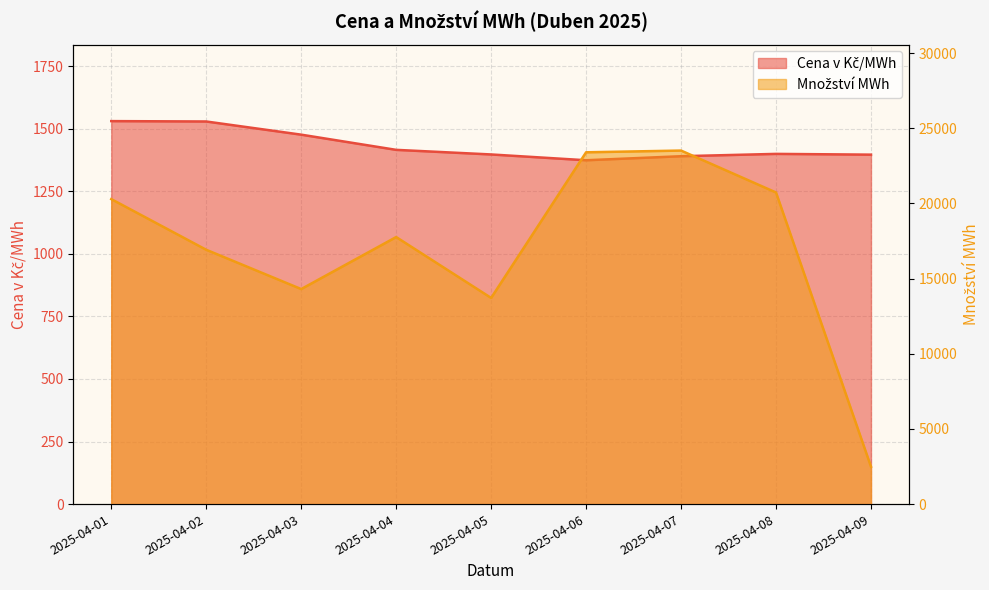

In Množství MWh, how many points are lower than both neighbors (excluding endpoints)?

2